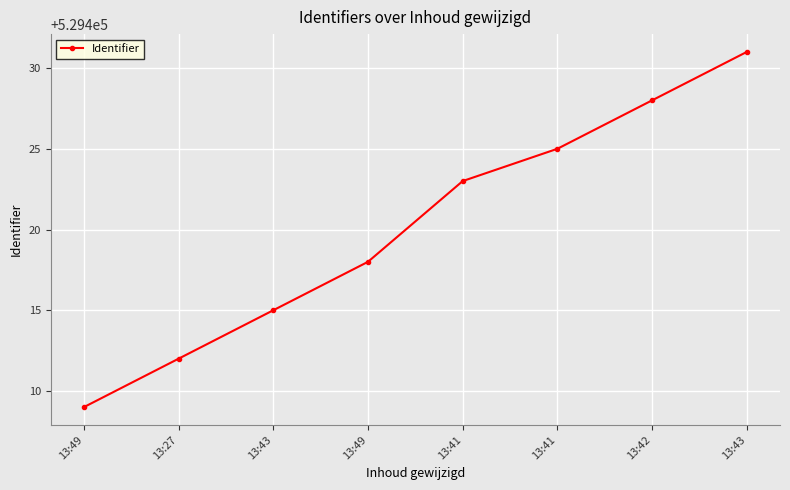

What is the label of the 7th point from the left?

13:42